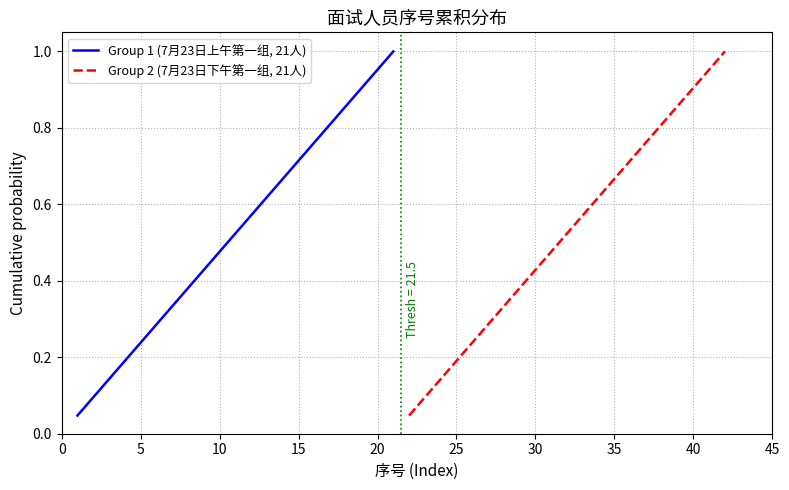

The Group 1 (7月23日上午第一组, 21人) series shows 0.7 at 40. True or false?

False